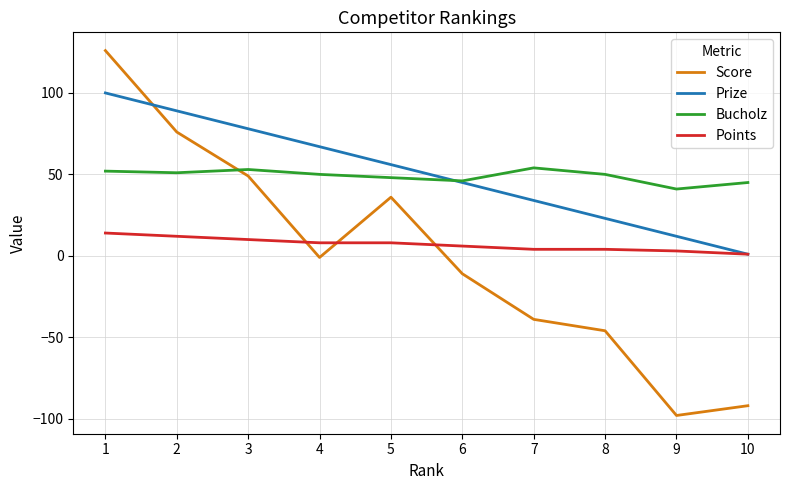

What is the sum of the Prize values at 2 and 7?

123